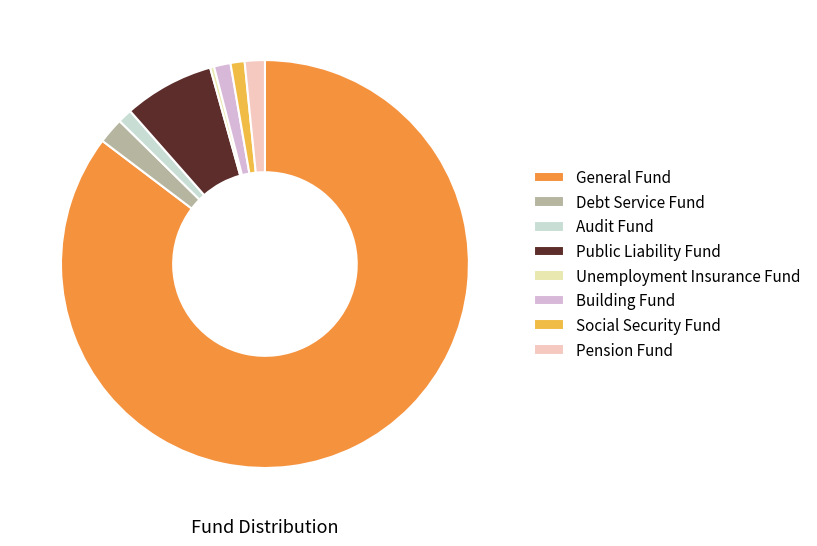

Is it true that Public Liability Fund is 19% of the pie?

False